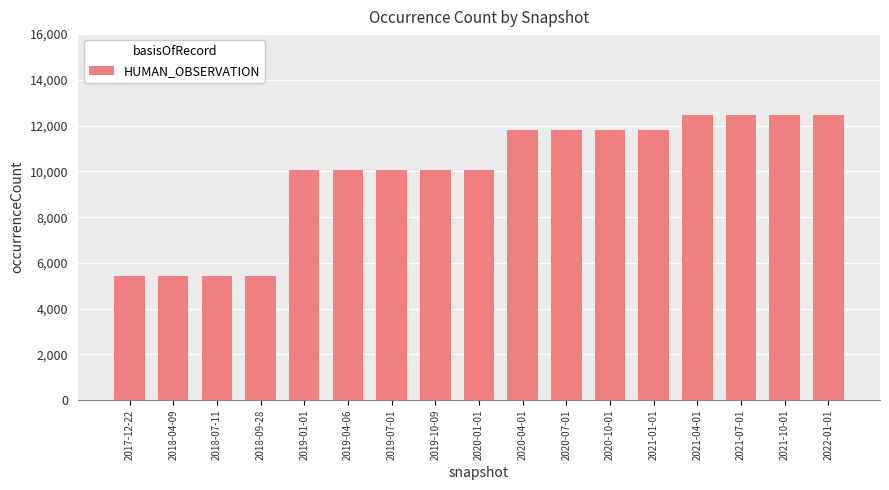

Is it true that the value at 2019-04-06 is 15098?

False